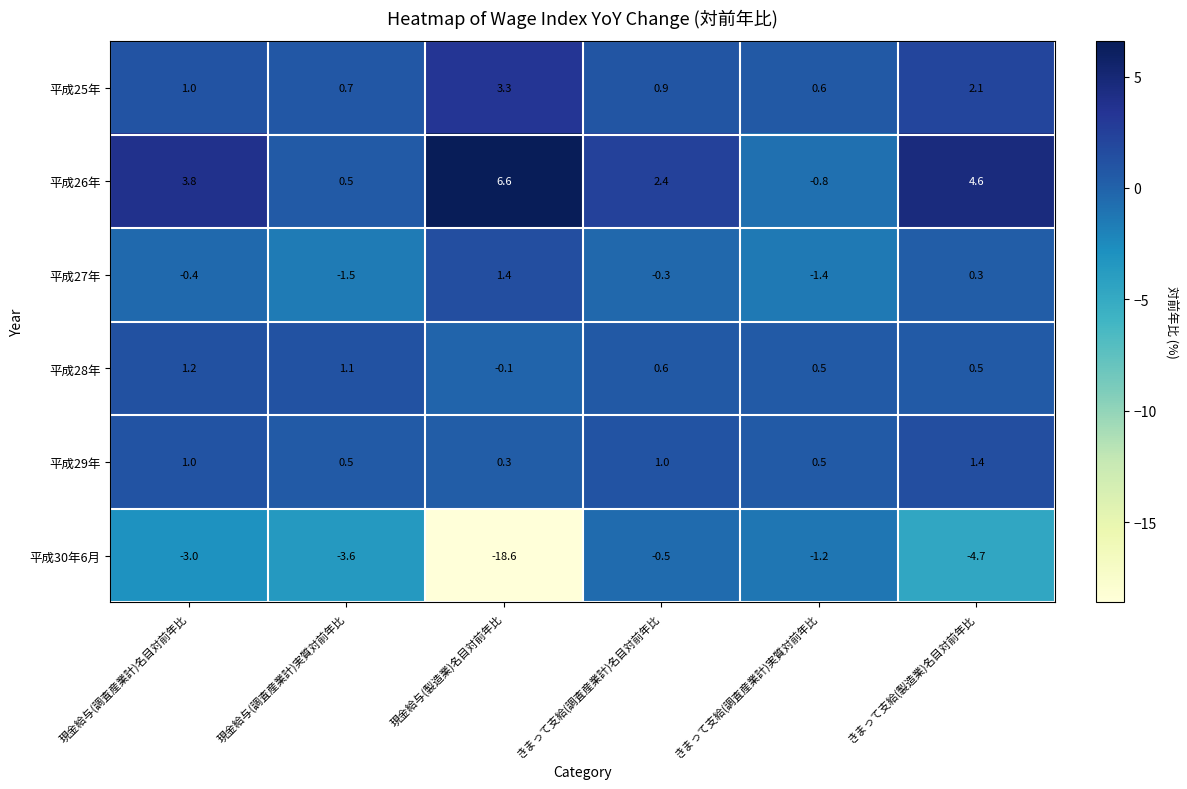

Where is 平成27年 nearest to the value 0?

きまって支給(調査産業計)名目対前年比